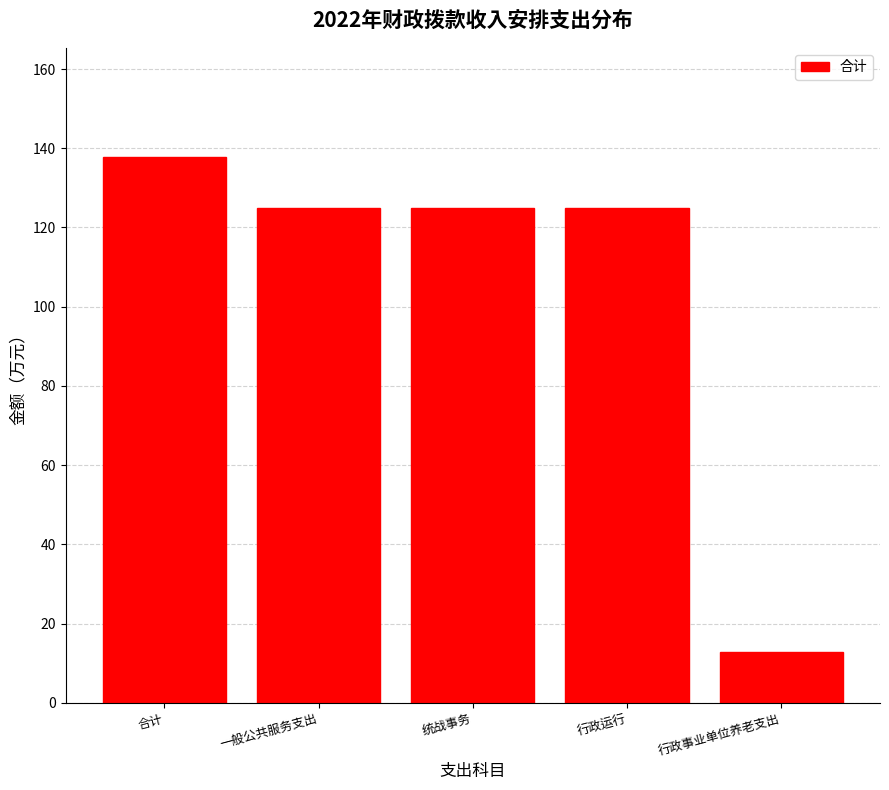

Reading left to right, transcribe all the data shown in this chart.

合计=137.8	一般公共服务支出=124.9	统战事务=124.9	行政运行=124.9	行政事业单位养老支出=12.9